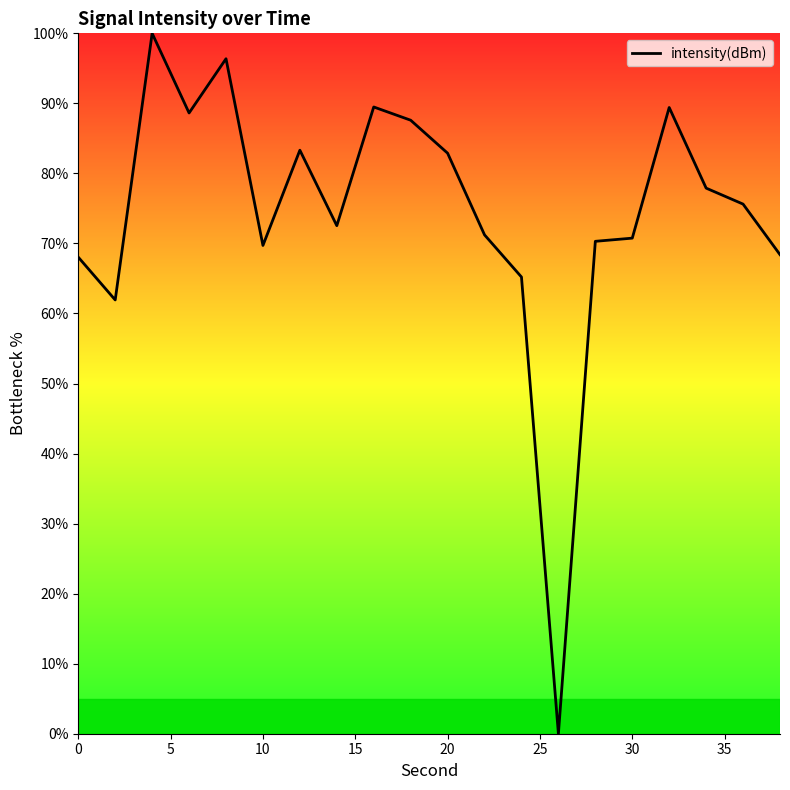

What is the greatest value displayed?

100.0